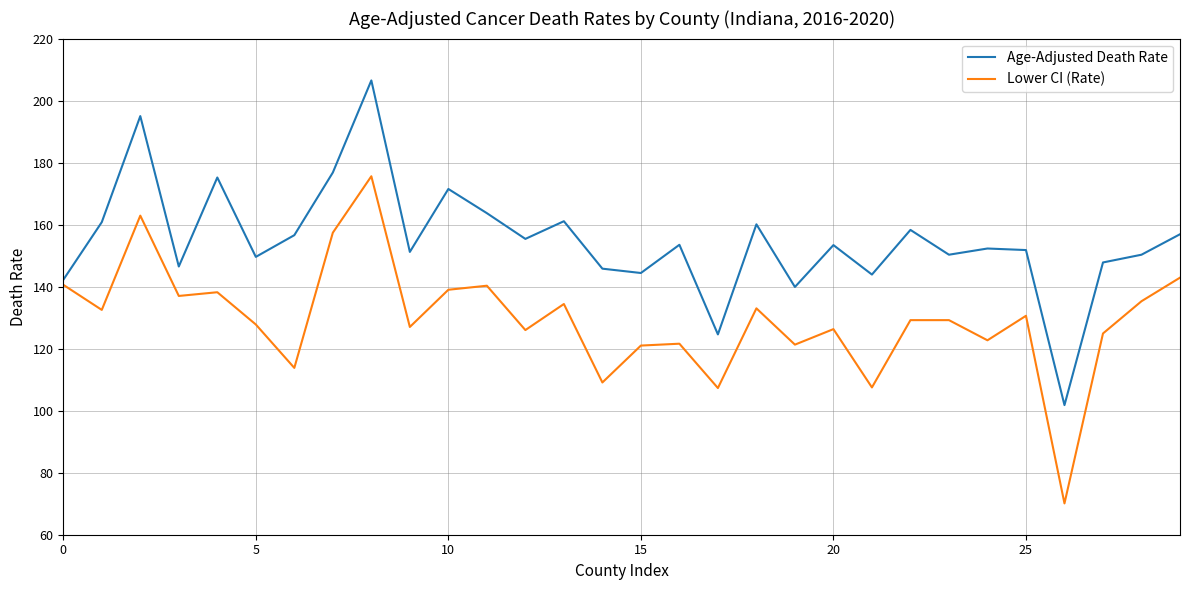

What is the minimum value shown in the chart?

70.1